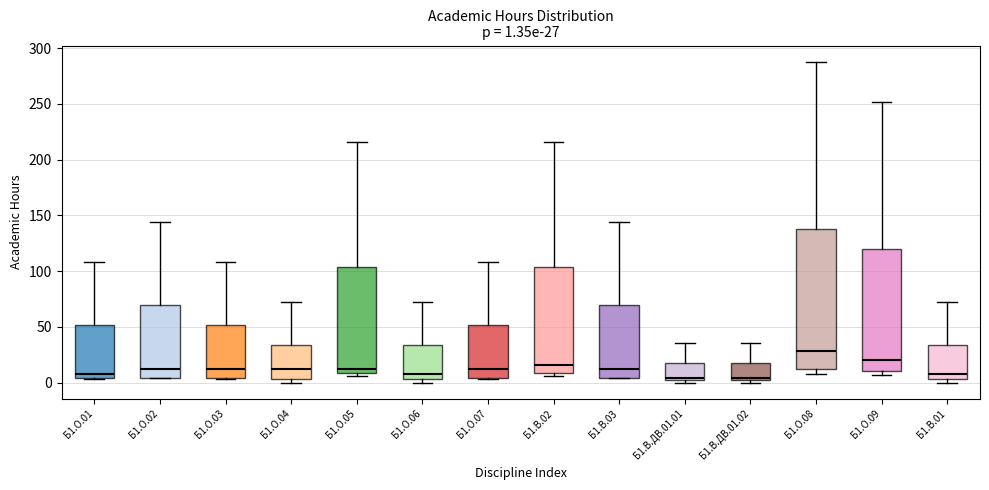

Comparing the boxes themselves (not the whiskers), which one is the tallest?

Б1.О.08